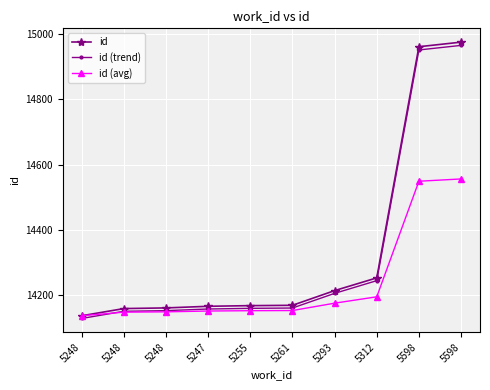

Is this an area chart (filled region under the line)?

No